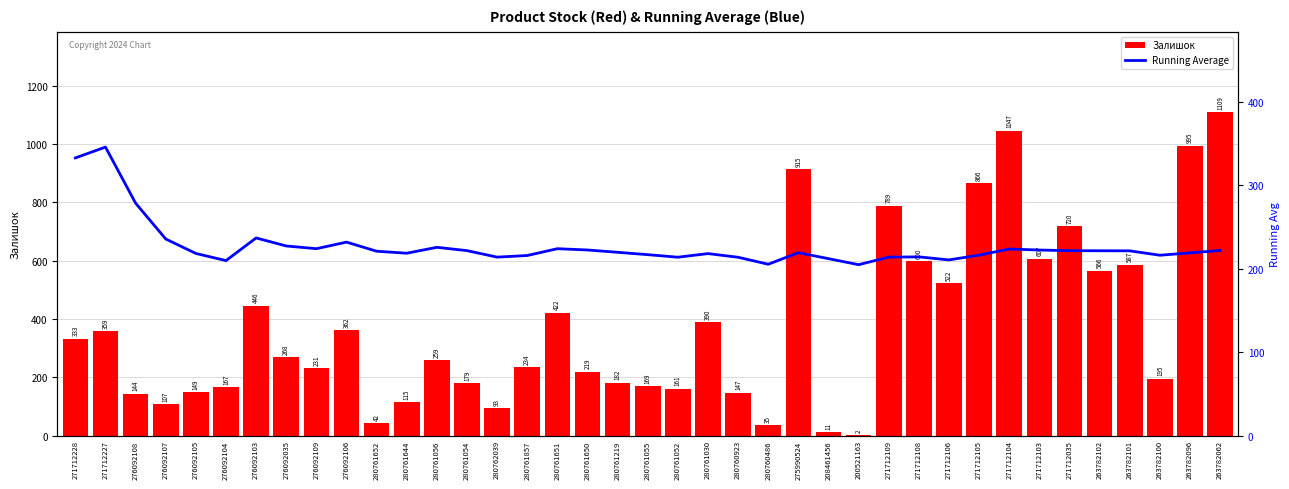

Are the bars horizontal?

No